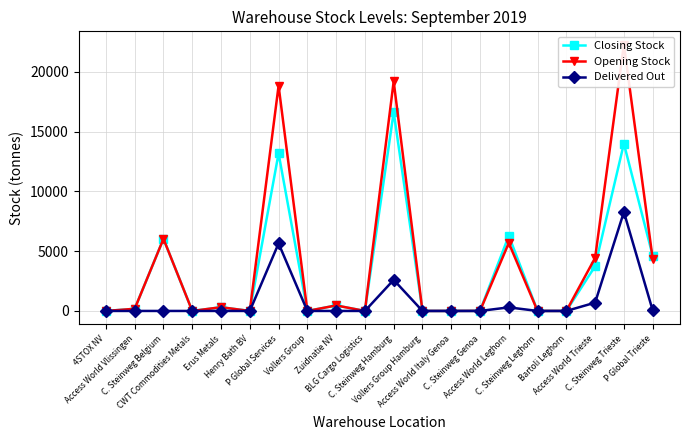

Which series has the widest spread of values?

Opening Stock